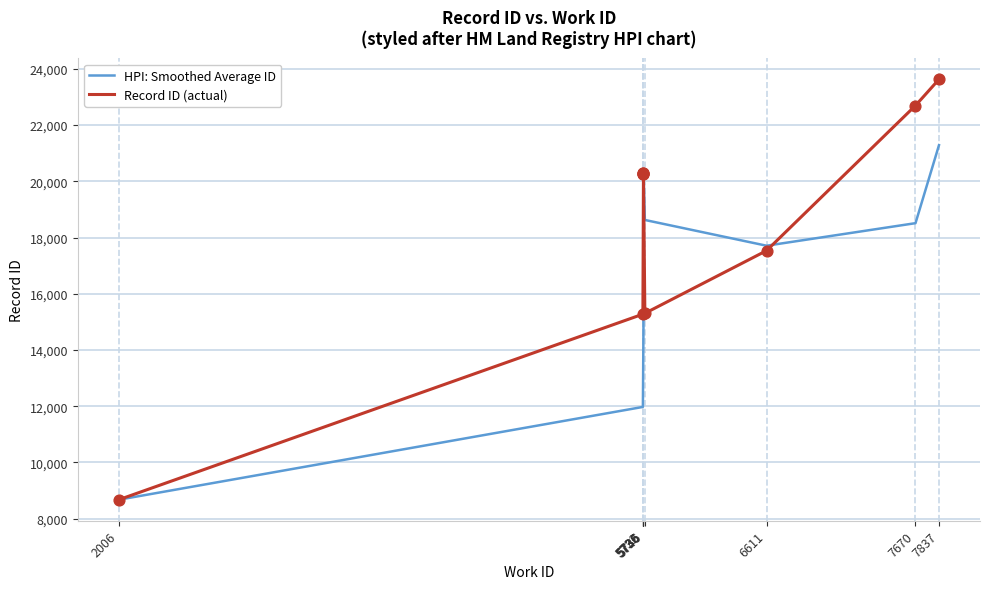

What is the total value across all series at 5736?

34994.3